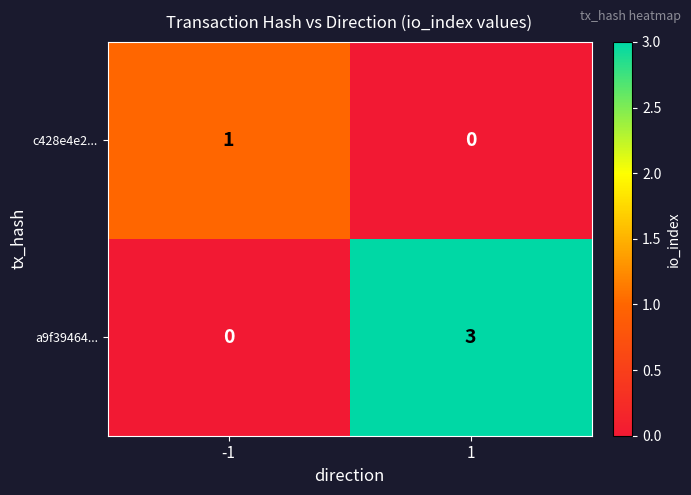

What is the maximum value shown in the chart?

3